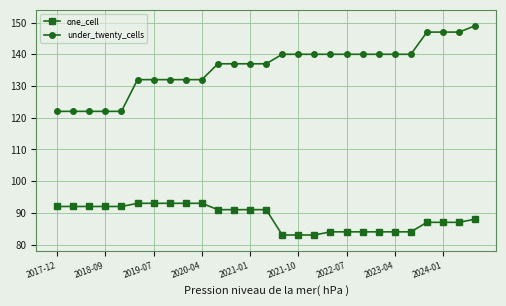

What is the maximum value for one_cell?

93